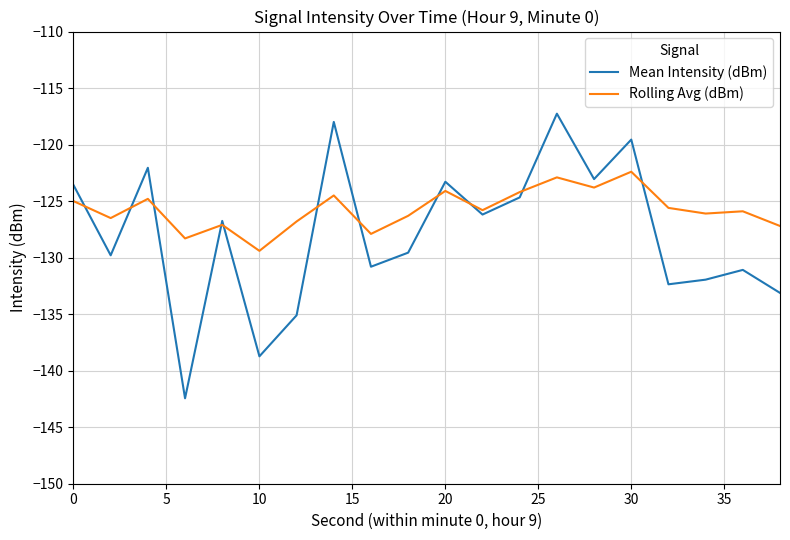

List the series in order of their peak value, highest first.

Mean Intensity (dBm), Rolling Avg (dBm)